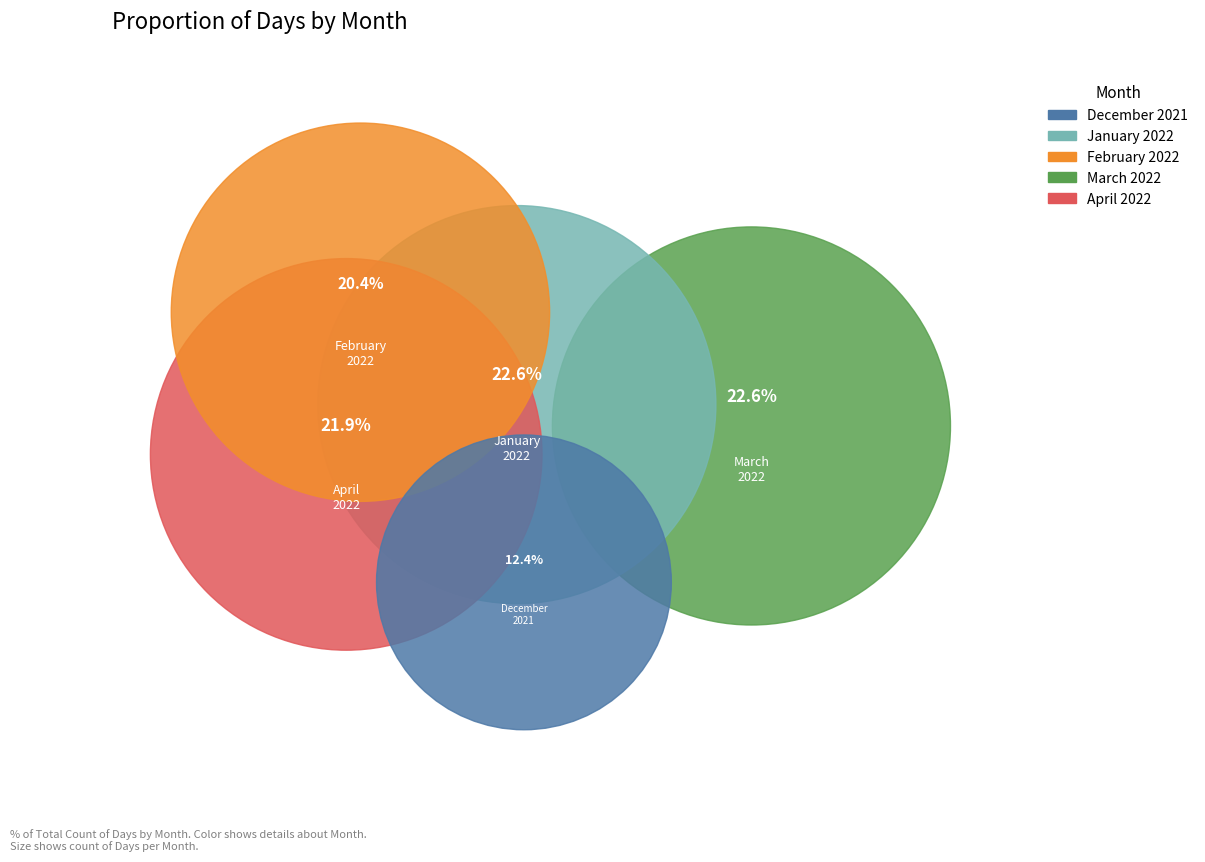

To the nearest percent, what portion does January 2022 represent?

23%